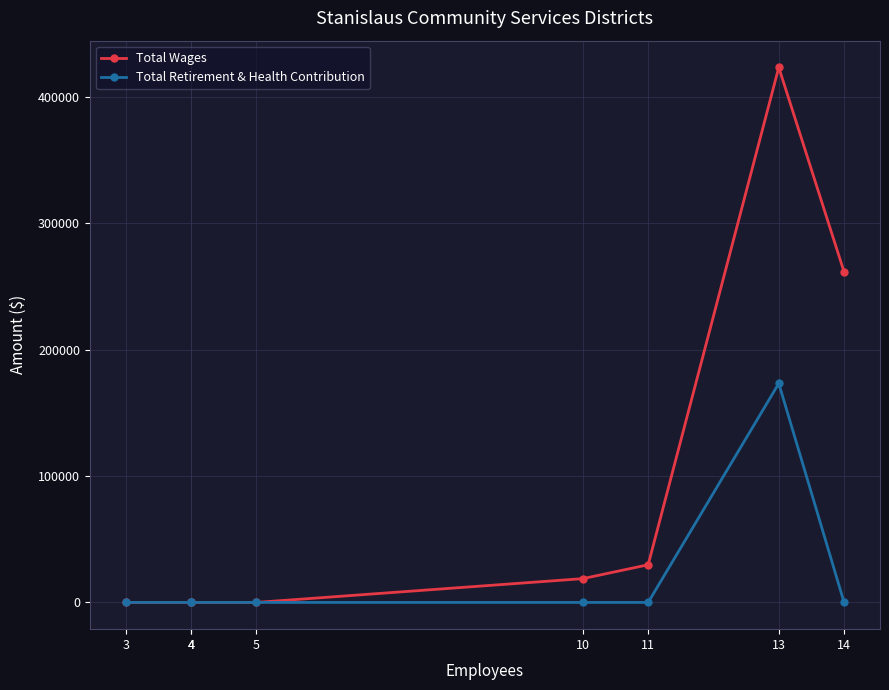

At how many categories does at least one series exceed 10226?

4